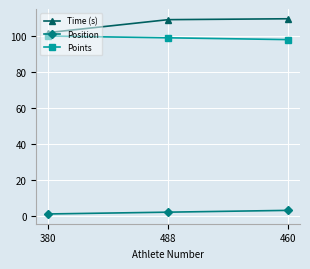

What is the difference between the maximum and minimum values in the Time (s) series?

7.7